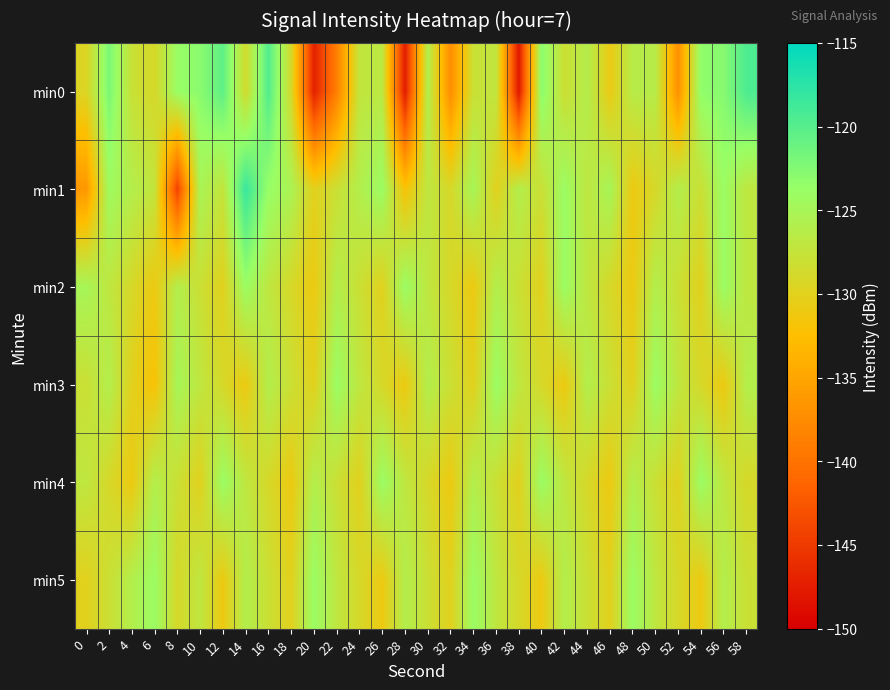

What is the maximum value shown in the chart?

-118.3